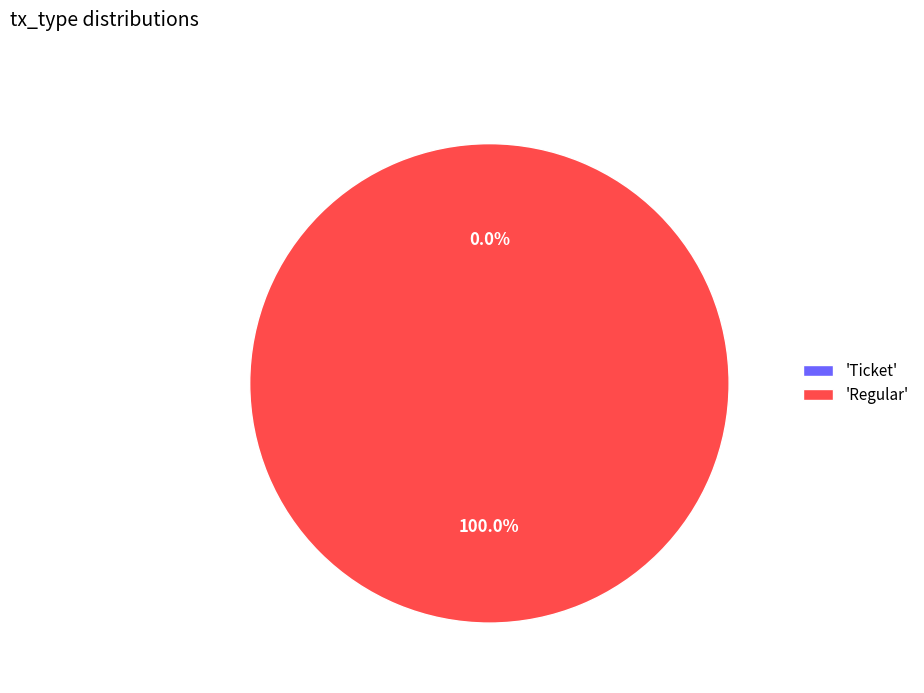

How many slices are in this pie chart?

2